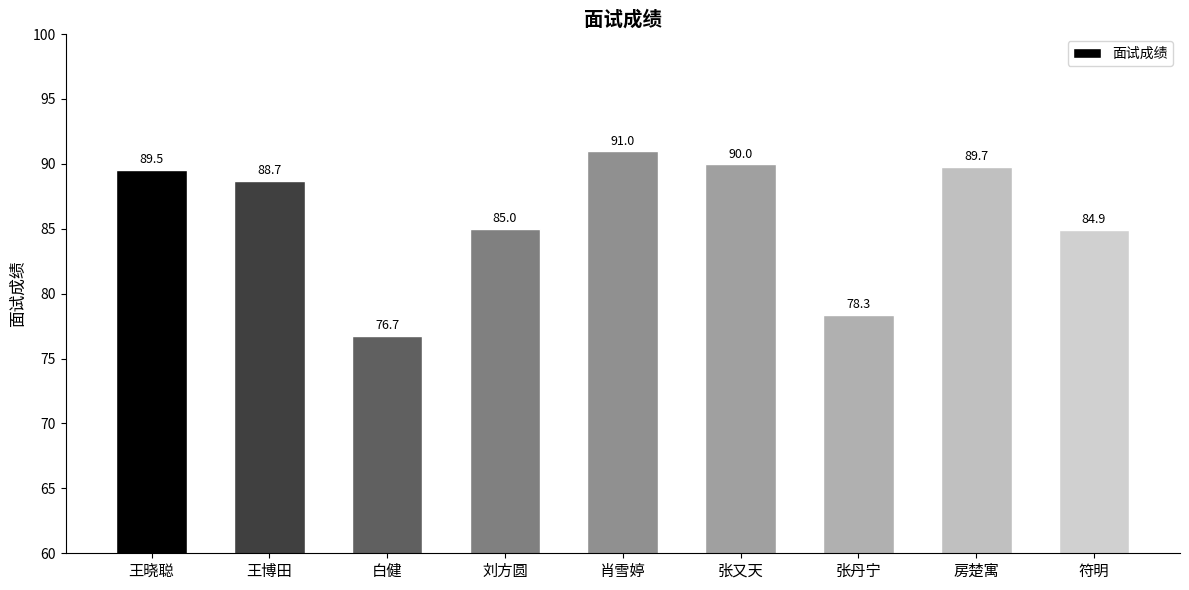

Approximately how many times larger is the value at 张丹宁 compared to 刘方圆?

0.9